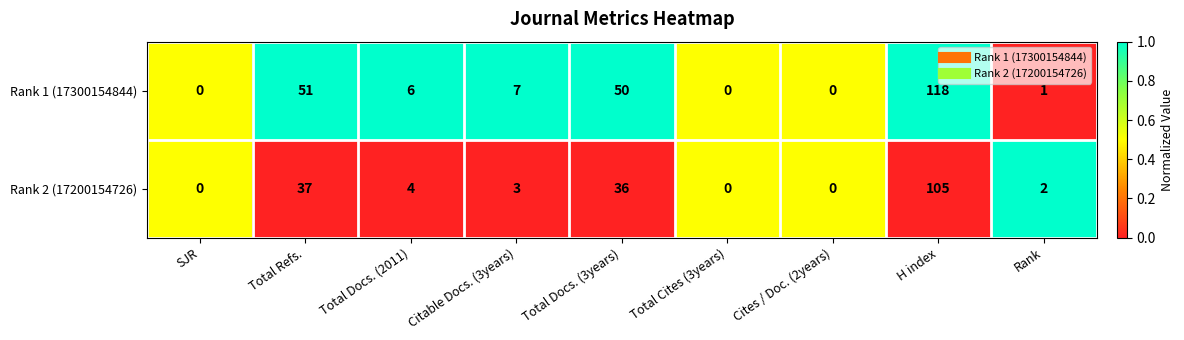

Is the value of Rank 2 (17200154726) at Total Cites (3years) greater than the value of Rank 1 (17300154844) at Total Docs. (3years)?

No